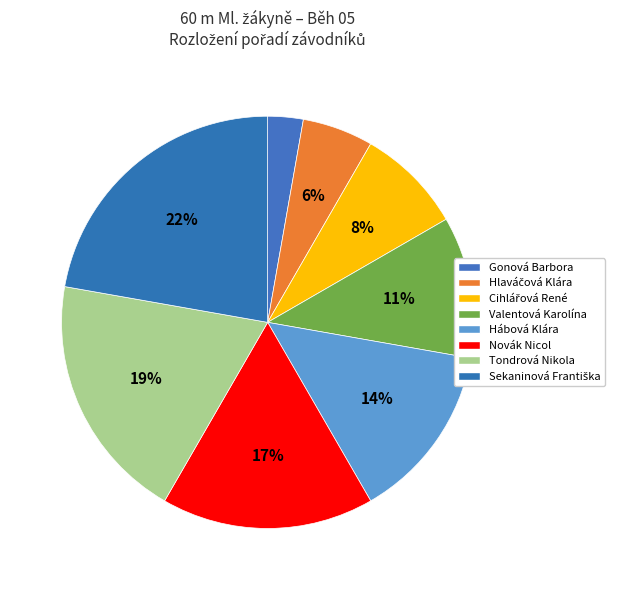

How many slices are in this pie chart?

8